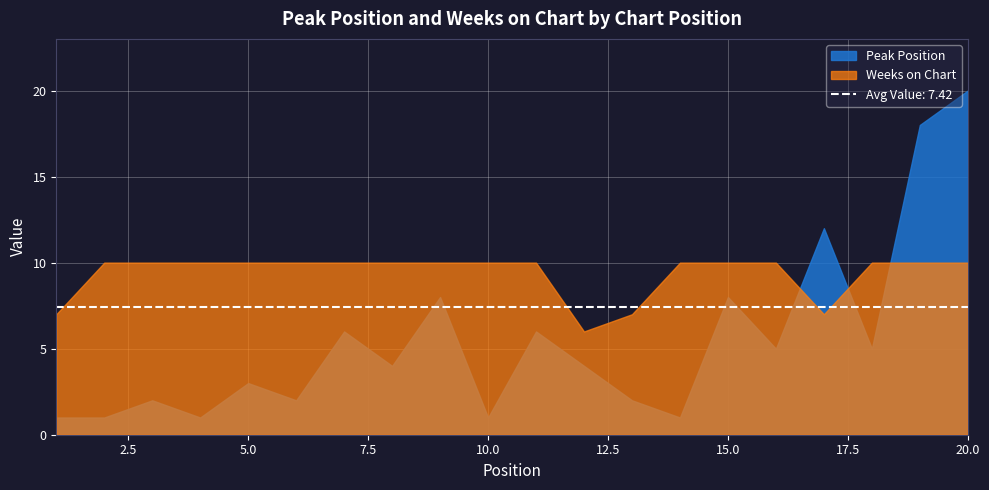

What is the spread (max minus min) of values at 5?

7